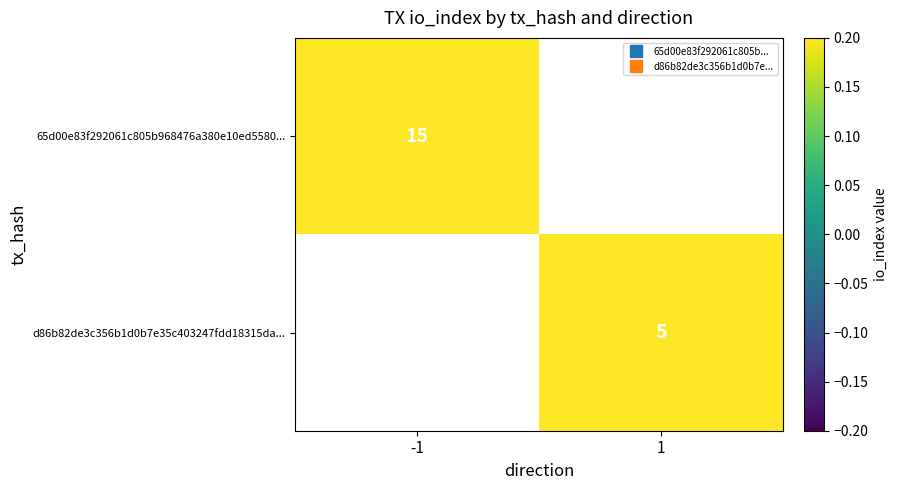

What is the maximum value shown in the chart?

15.0